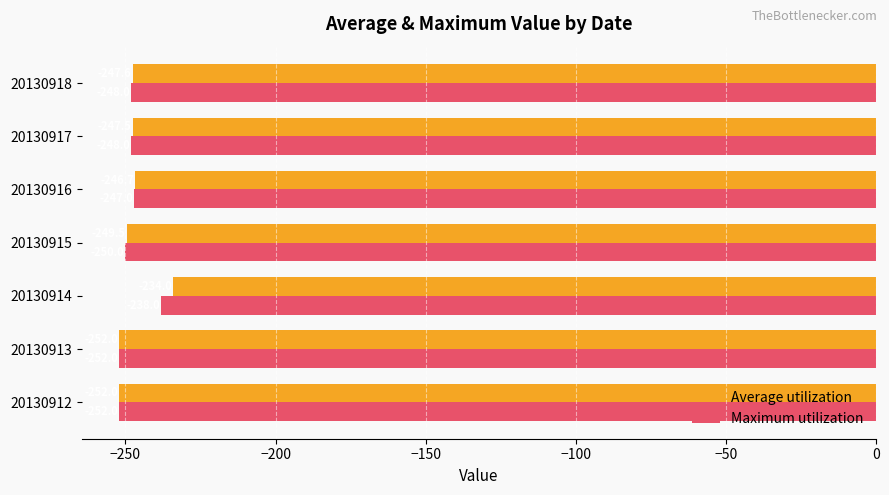

What is the maximum value shown in the chart?

-234.0